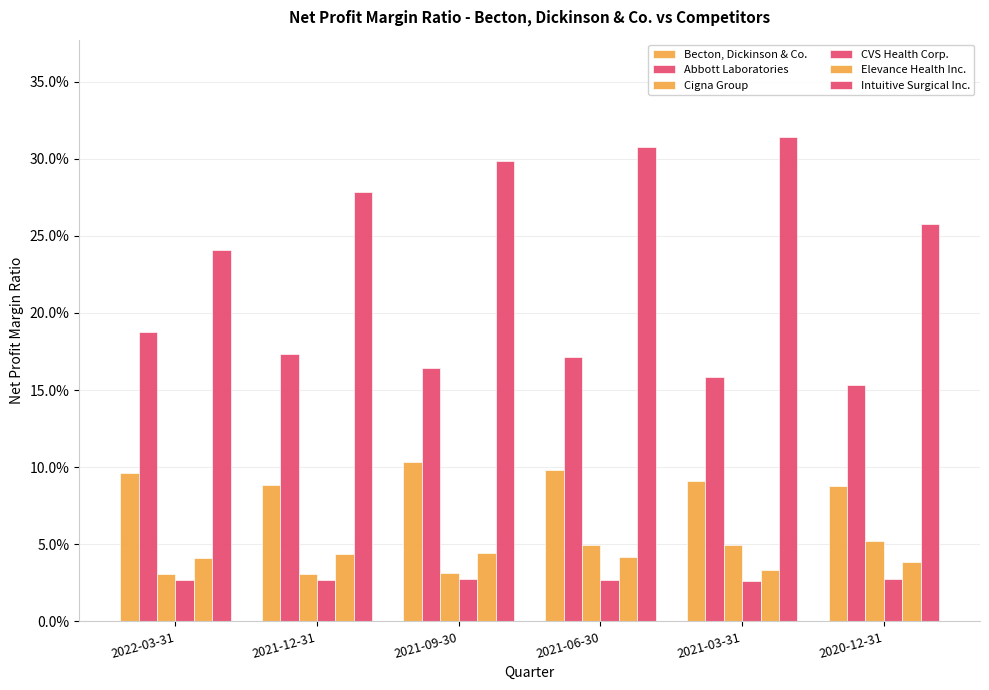

True or false: Abbott Laboratories has a value of 0.3 at 2021-12-31.

False